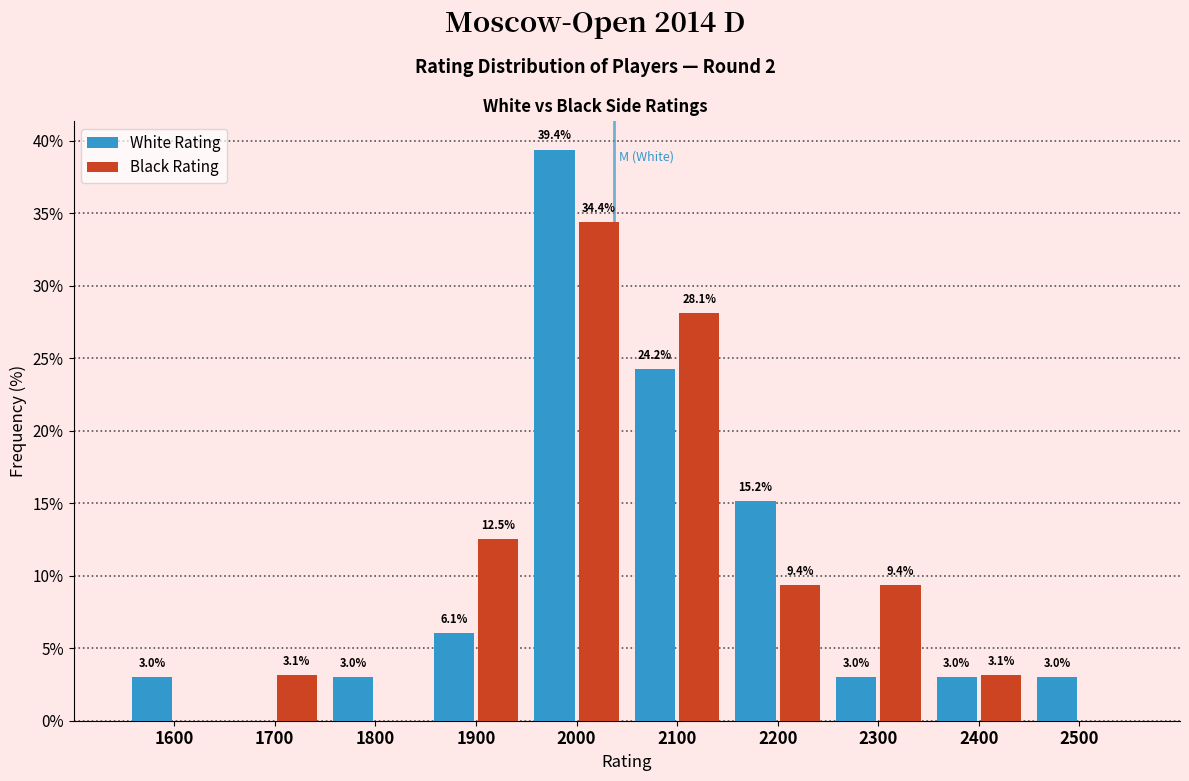

Reading right to left, extract all data points from this chart.

White Rating: 2500=3.0	2400=3.0	2300=3.0	2200=15.2	2100=24.2	2000=39.4	1900=6.1	1800=3.0	1700=0.0	1600=3.0
Black Rating: 2500=0.0	2400=3.1	2300=9.4	2200=9.4	2100=28.1	2000=34.4	1900=12.5	1800=0.0	1700=3.1	1600=0.0